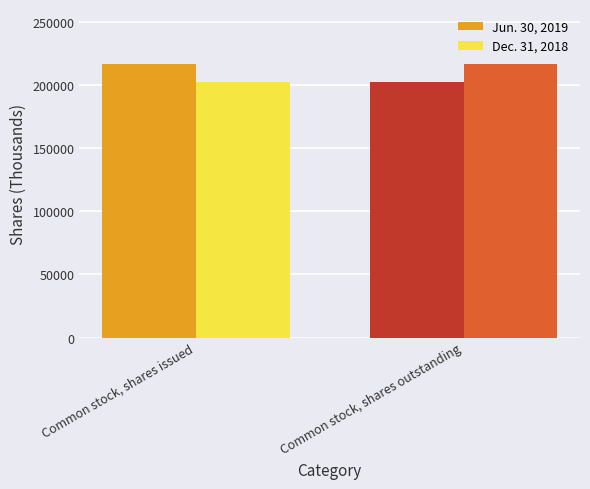

What is the label of the 2nd bar from the right?

Common stock, shares issued